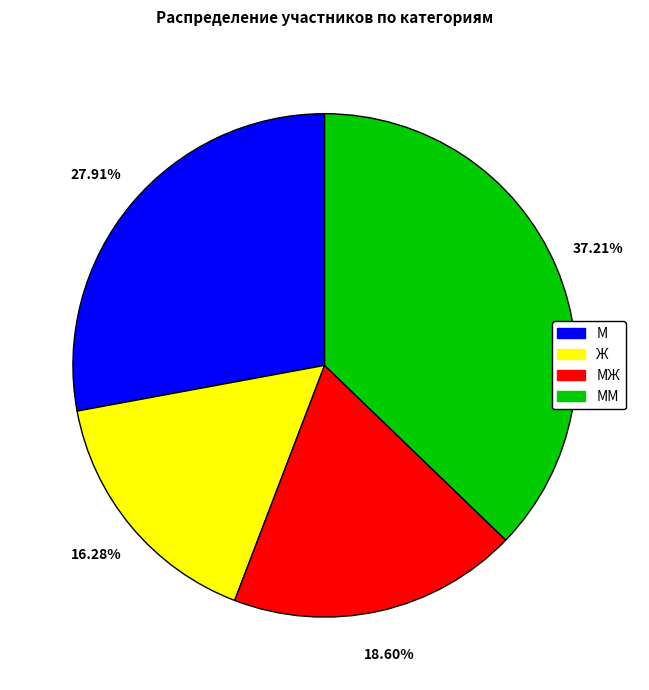

To the nearest percent, what portion does МЖ represent?

19%